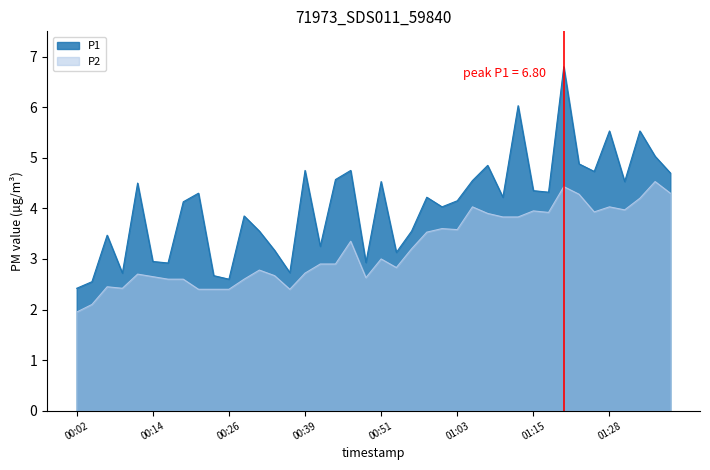

At which label is P2 closest to 3?

00:51